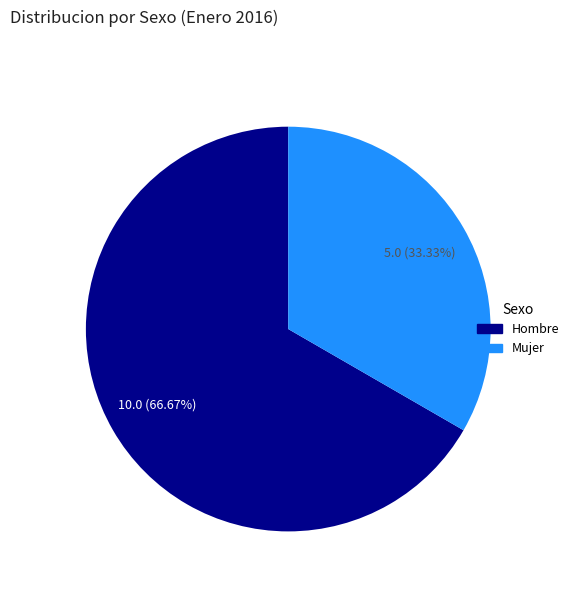

Does any single category account for the majority?

Yes